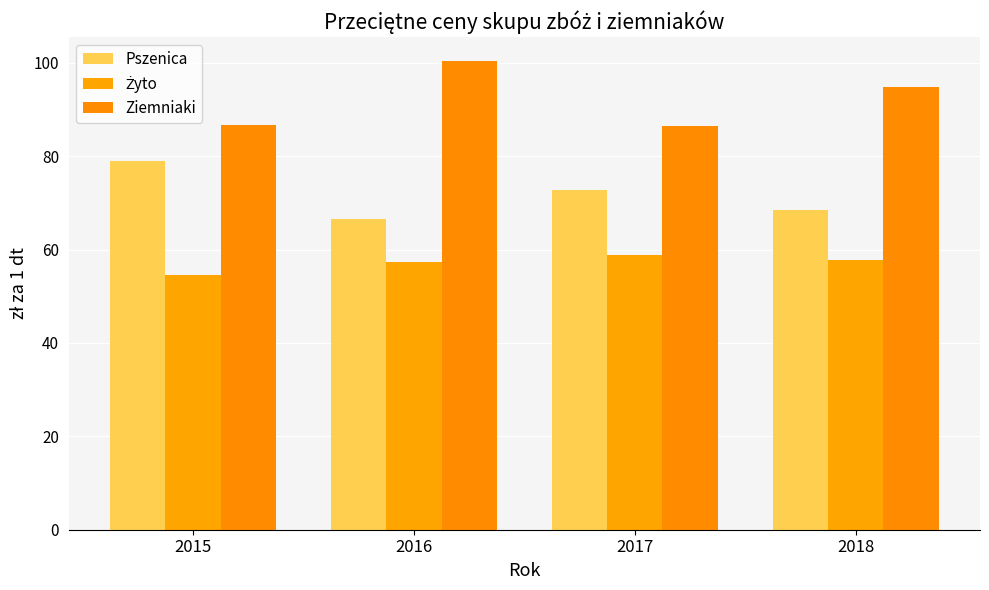

What is the difference between the maximum and second lowest values in the Żyto series?

1.5